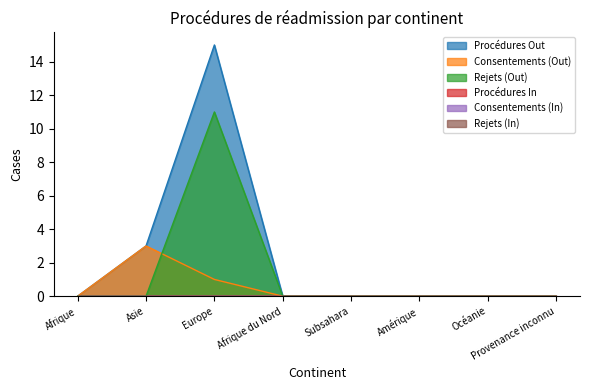

List the series in order of their peak value, highest first.

Procédures Out, Rejets (Out), Consentements (Out)